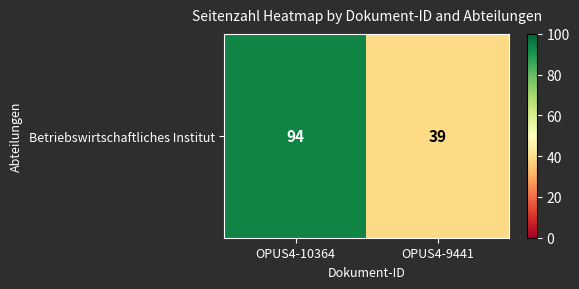

The chart shows a value of 159 at OPUS4-10364. True or false?

False